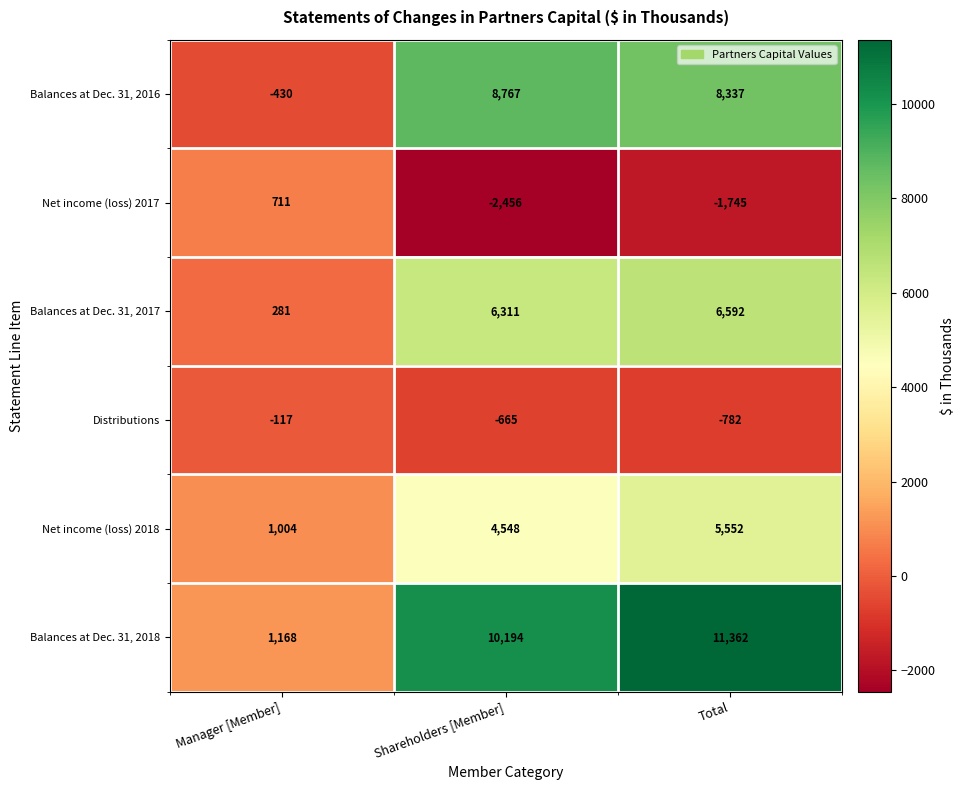

Where is Net income (loss) 2018 nearest to the value 3278?

Shareholders [Member]